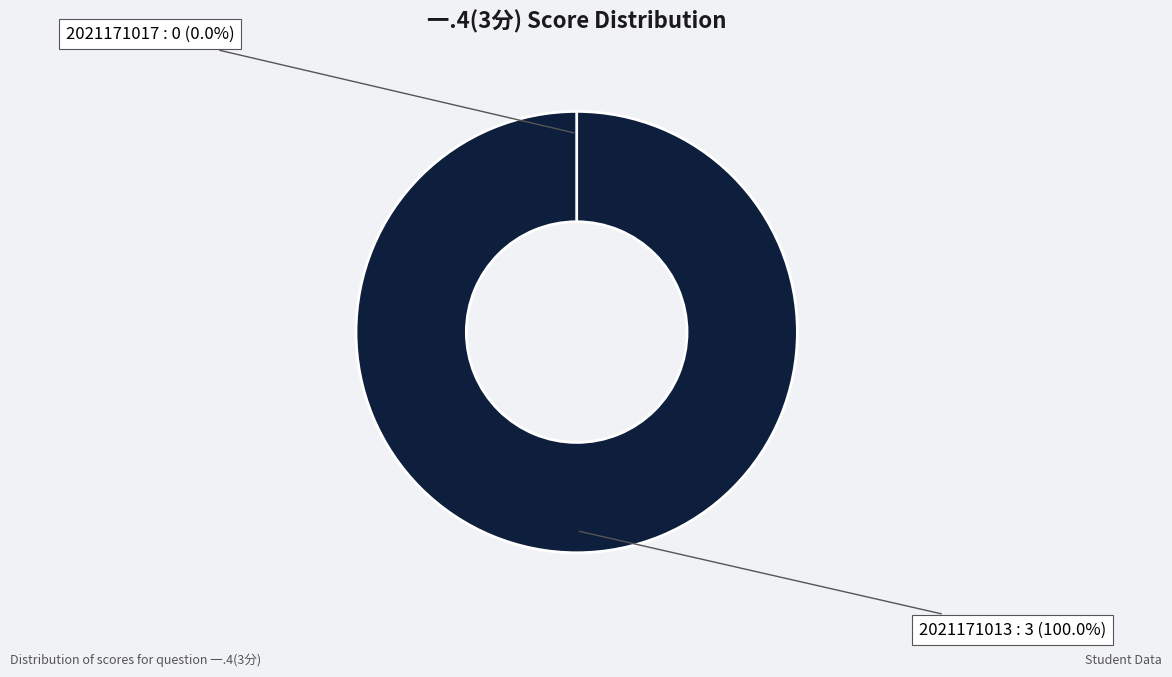

Combined, what portion of the pie is 2021171017 and 2021171013?

100.0%